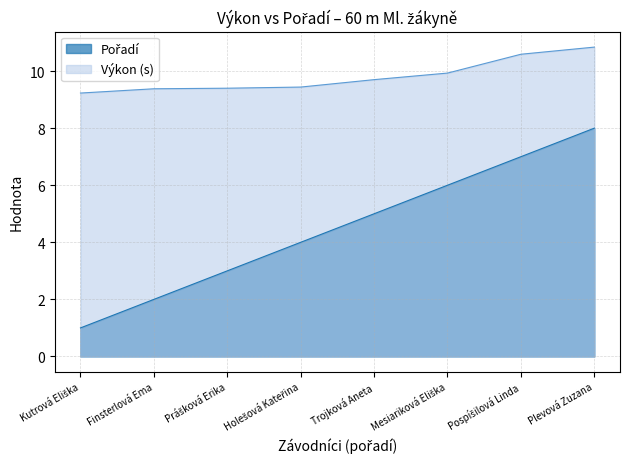

List the series in order of their peak value, lowest first.

Pořadí, Výkon